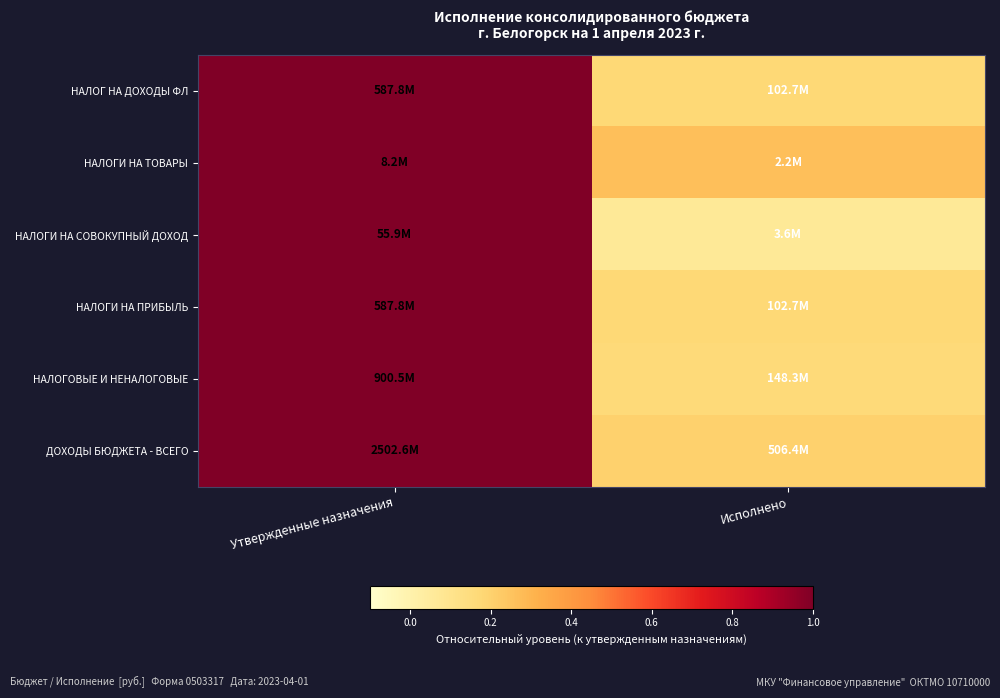

At which category does the chart reach its peak across all series?

Утвержденные назначения